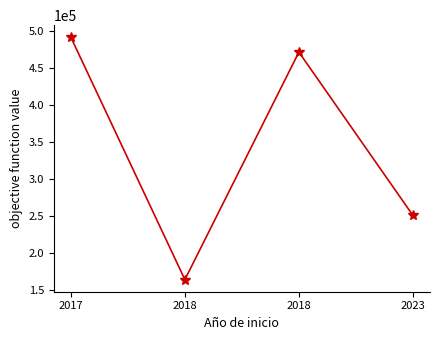

Which label corresponds to the largest value in the chart?

2017